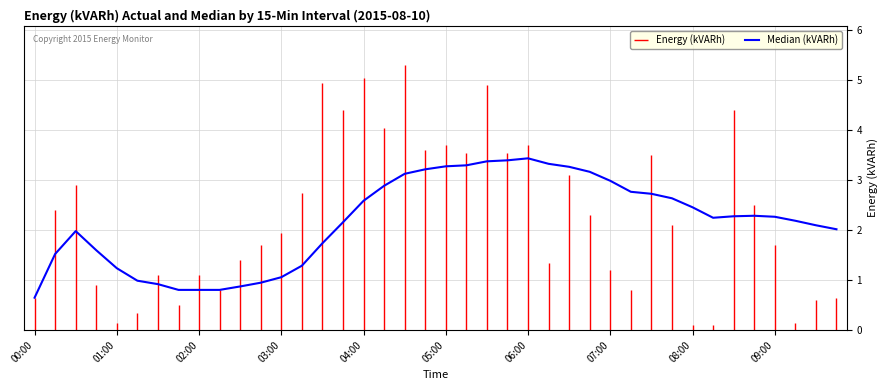

What is the value of the 10th point from the left?

0.8